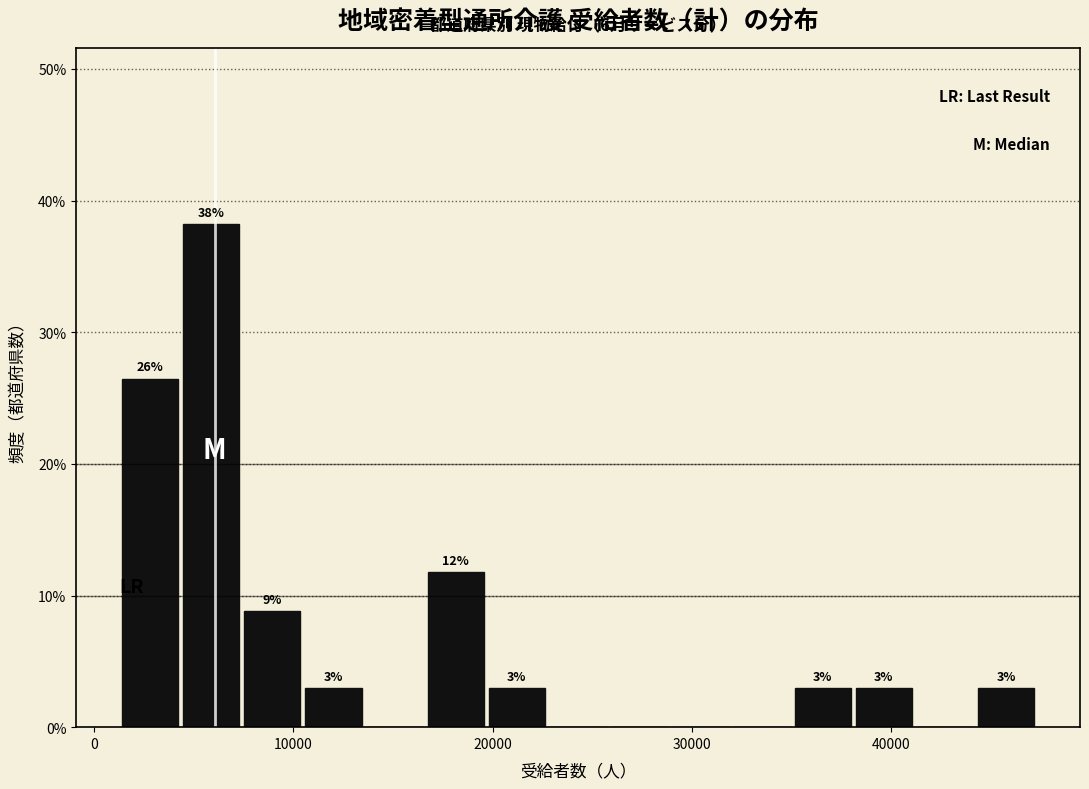

Around what value on the x-axis is the tallest bar? Give the approximate position of its centre, as read against the axis.

6000